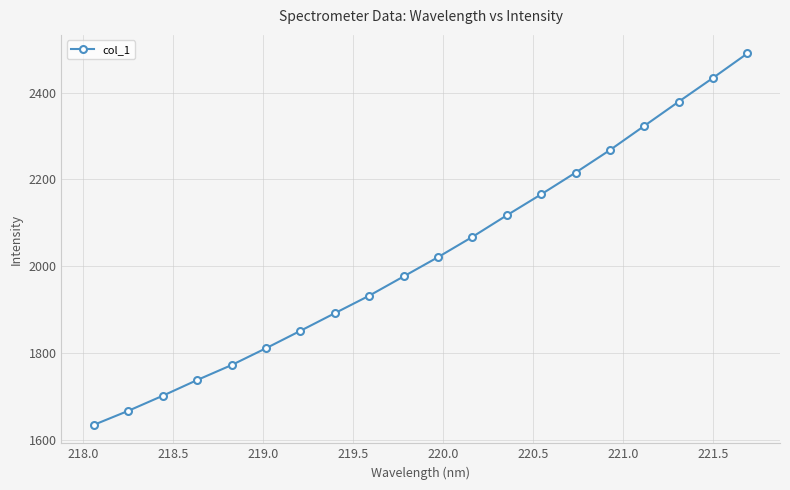

What is the value of the 3rd point from the left?

1701.7